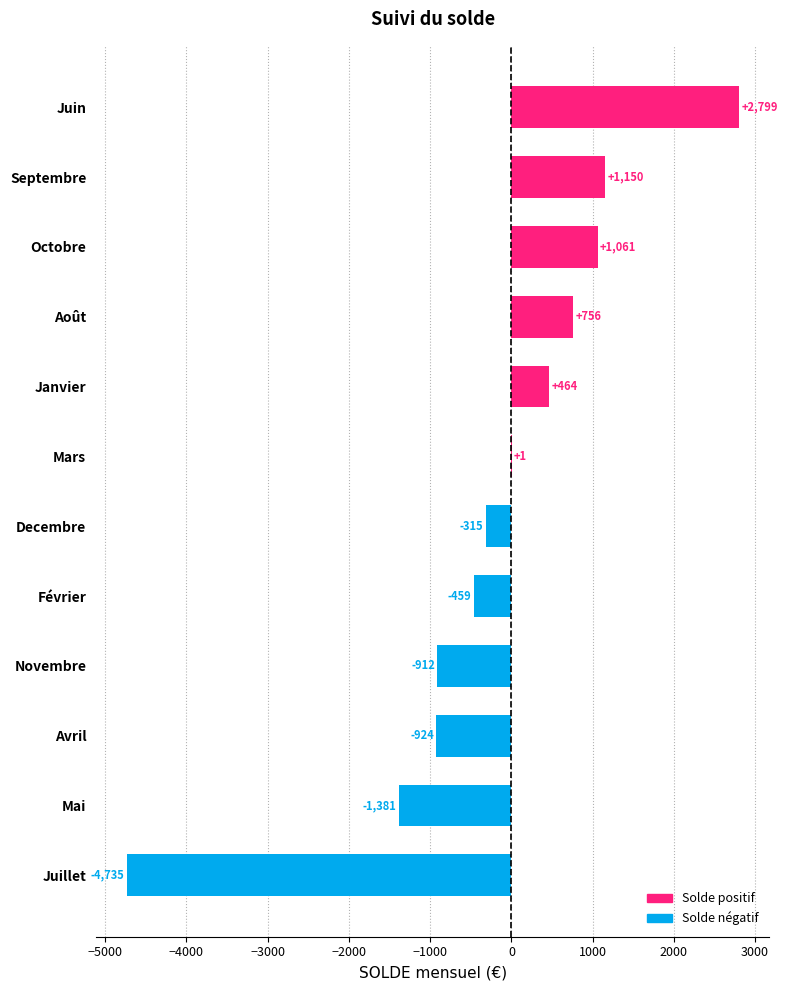

Between Avril and Juillet, which is larger?

Avril